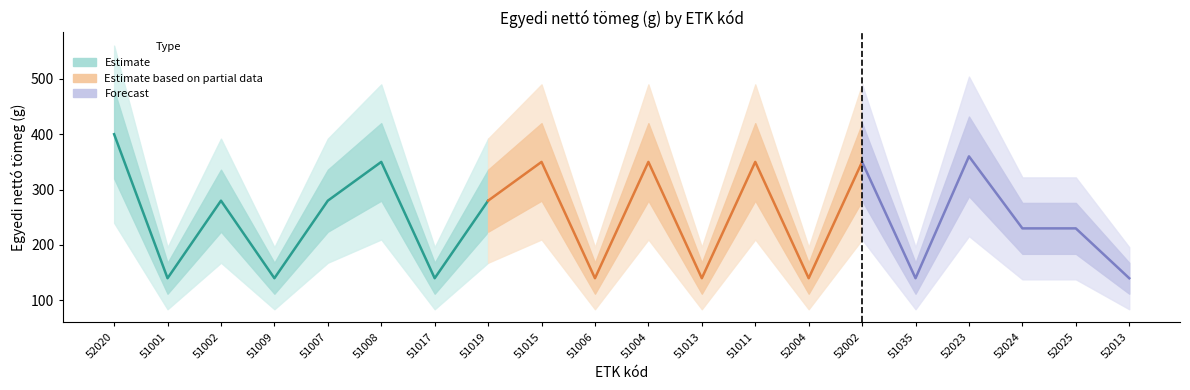

Is this an area chart (filled region under the line)?

No